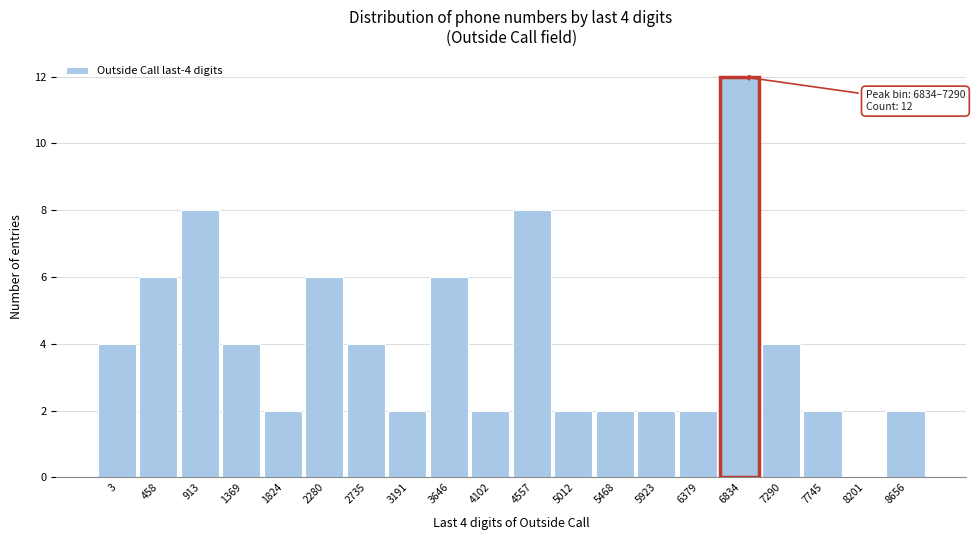

Reading left to right, transcribe all the data shown in this chart.

3=4	458=6	913=8	1369=4	1824=2	2280=6	2735=4	3191=2	3646=6	4102=2	4557=8	5012=2	5468=2	5923=2	6379=2	6834=12	7290=4	7745=2	8201=0	8656=2